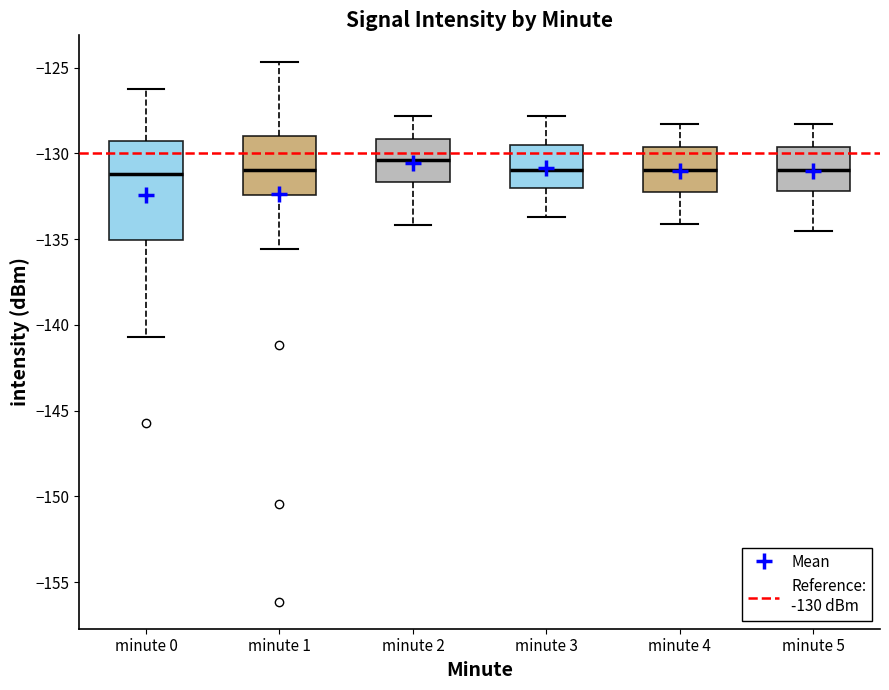

Where does the upper whisker of the box for minute 2 end on the y-axis? The values are not printed on the chart, so give them approximately, as read against the axis.

-128.0